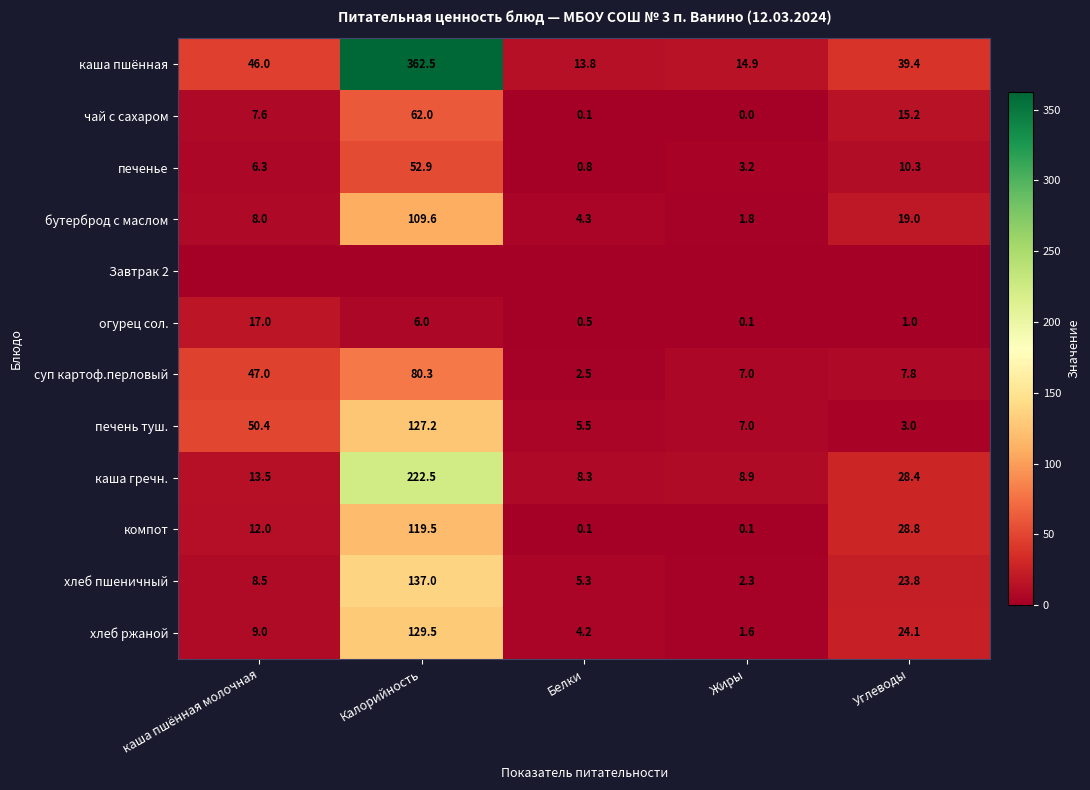

At which label does каша пшённая first exceed 39?

каша пшённая молочная